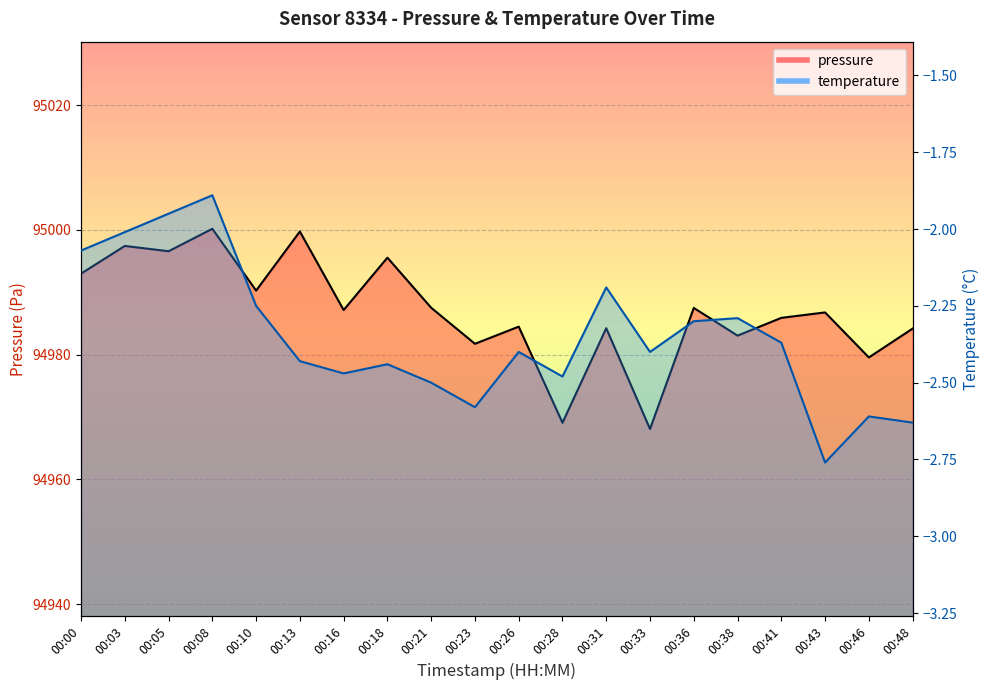

Which has a higher value, 00:28 or 00:31?

00:31